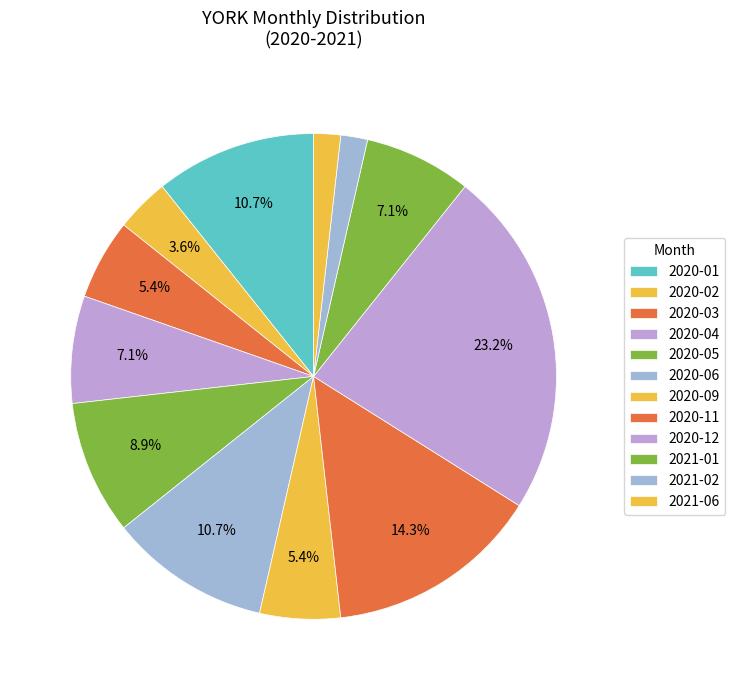

Which has a higher value, 2021-01 or 2020-01?

2020-01